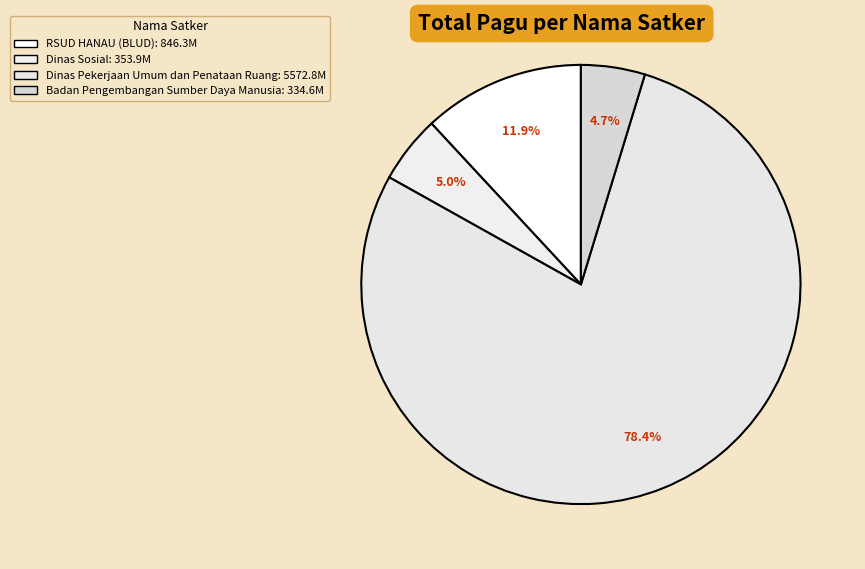

How many segments does this pie chart have?

4